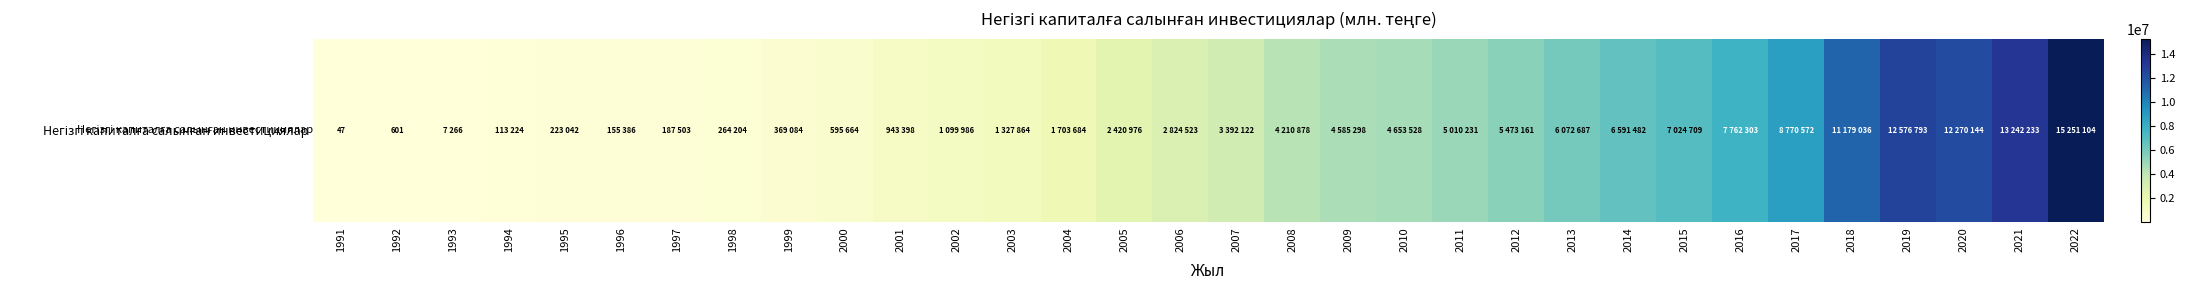

Where is the data nearest to the value 7625575?

2016